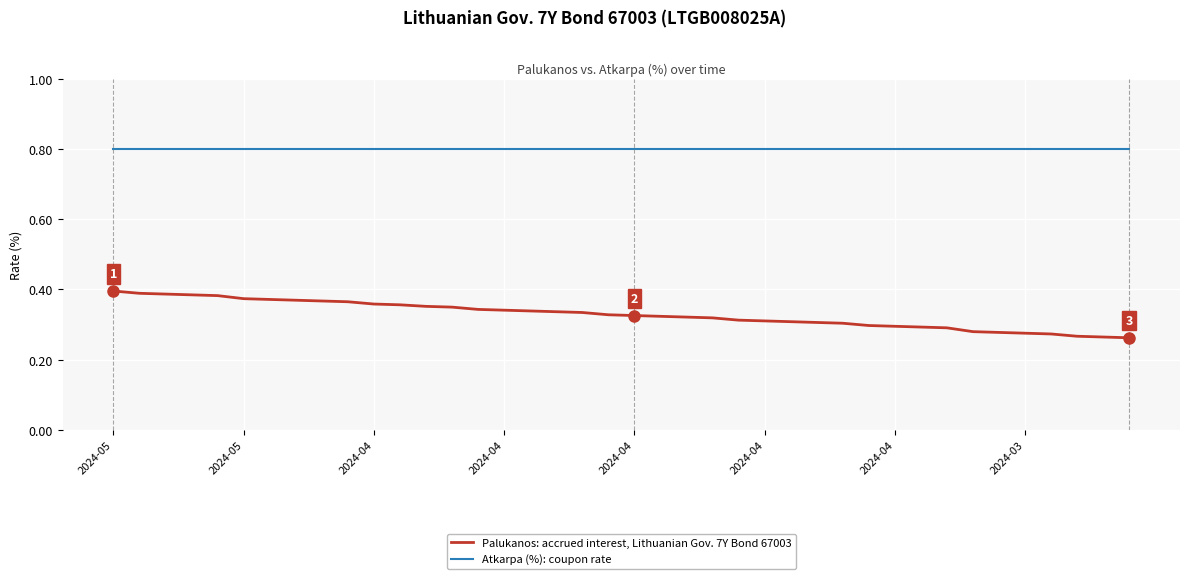

True or false: Atkarpa (%): coupon rate and Palukanos: accrued interest, Lithuanian Gov. 7Y Bond 67003 intersect in this chart.

False